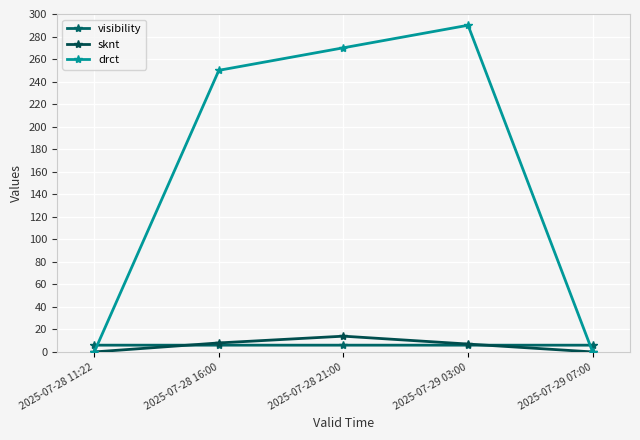

How many data points does each series have?

5